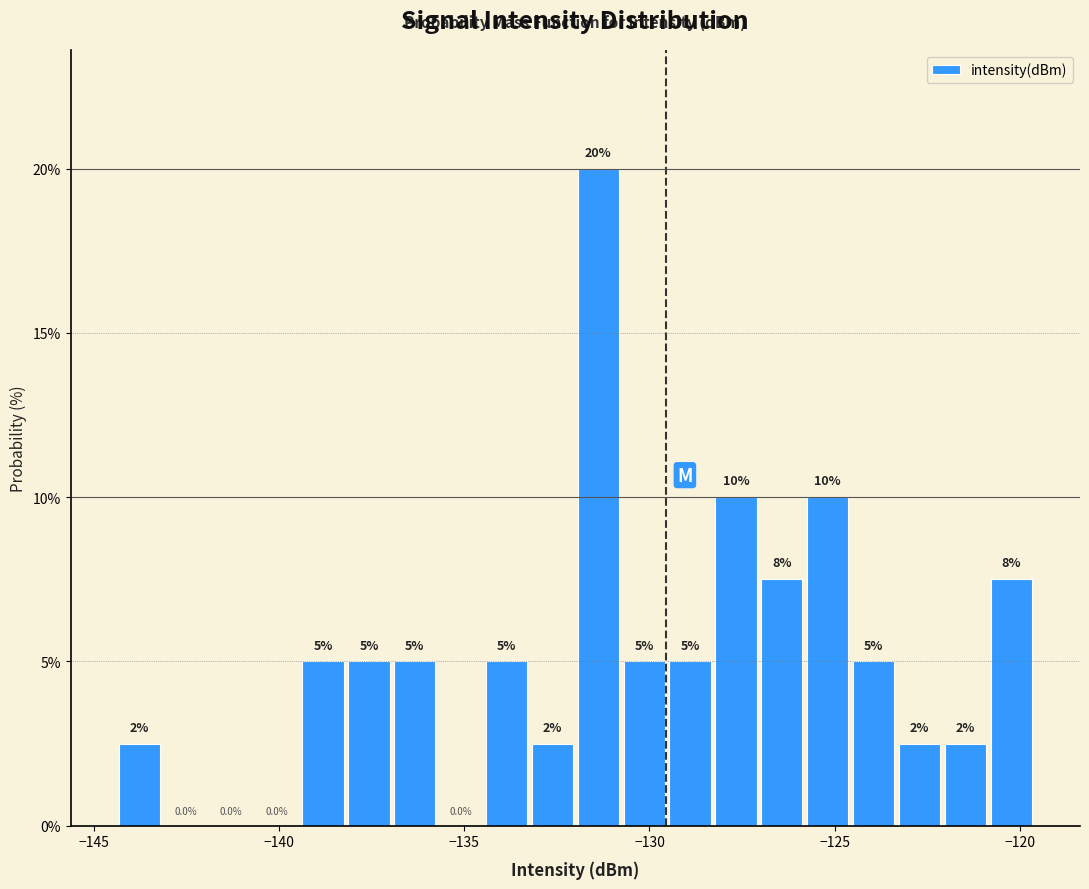

Read against the x-axis, roughly where is the centre of the tallest bar?

-131.5